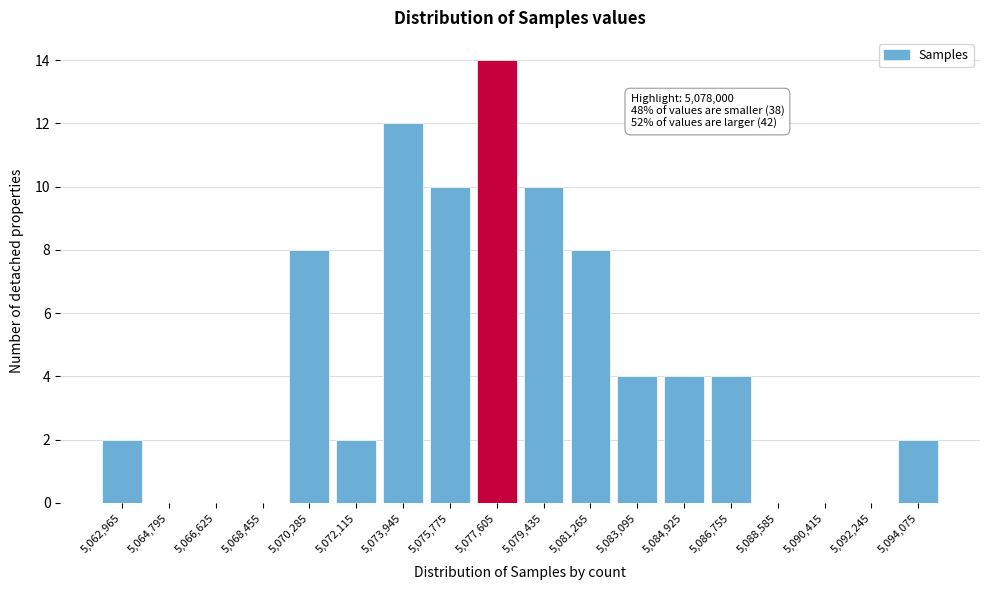

Reading left to right, extract all data points from this chart.

5,062,965=2	5,064,795=0	5,066,625=0	5,068,455=0	5,070,285=8	5,072,115=2	5,073,945=12	5,075,775=10	5,077,605=14	5,079,435=10	5,081,265=8	5,083,095=4	5,084,925=4	5,086,755=4	5,088,585=0	5,090,415=0	5,092,245=0	5,094,075=2